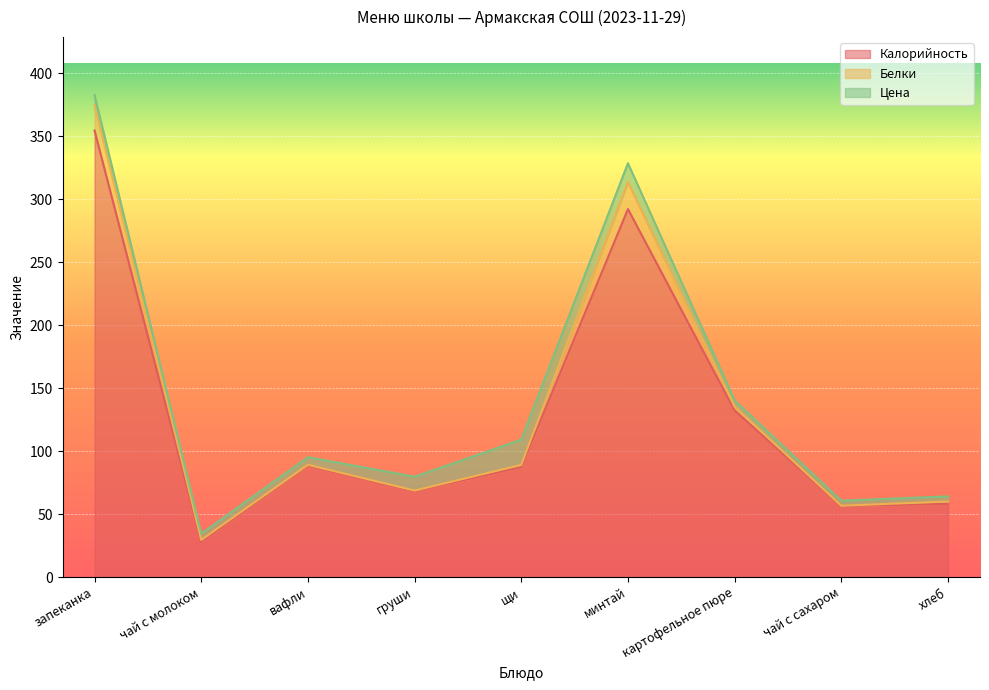

What is the sum of all Цена values?

78.0